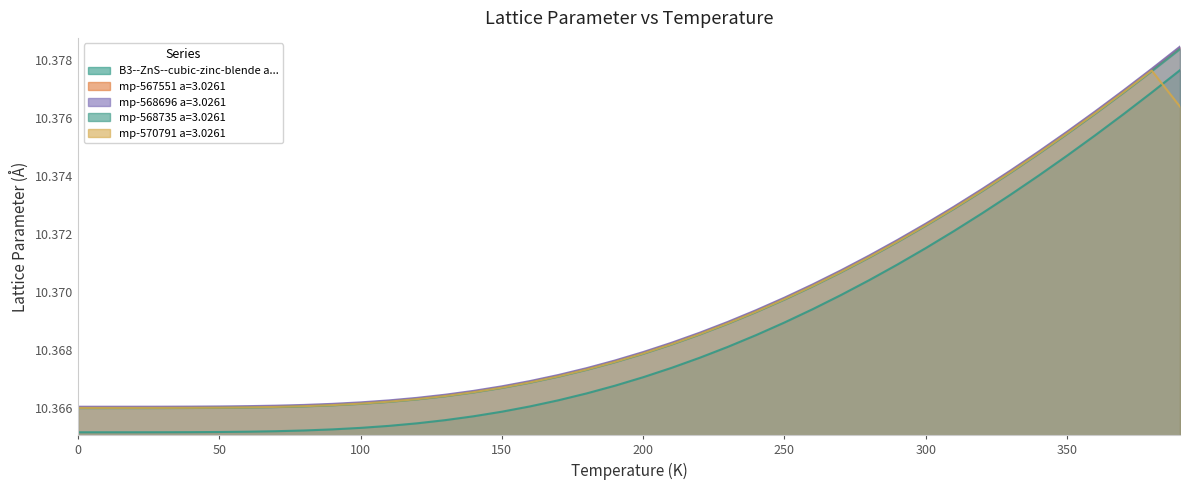

What is the lowest value of the mp-568735 a=3.0261 series?

10.4